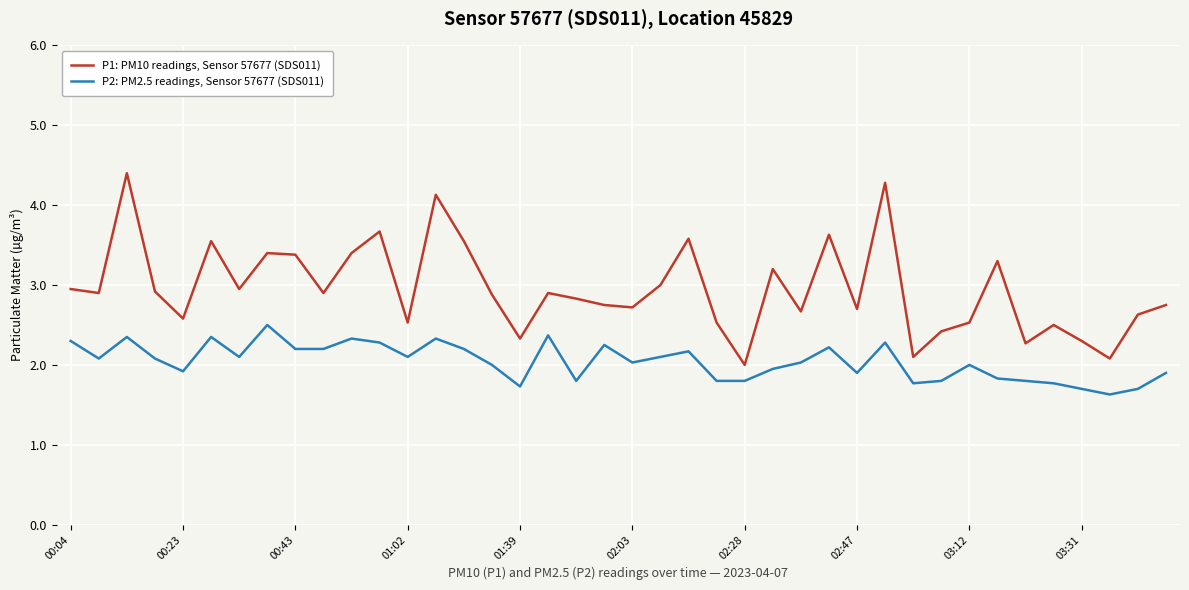

Which series has the widest spread of values?

P1: PM10 readings, Sensor 57677 (SDS011)